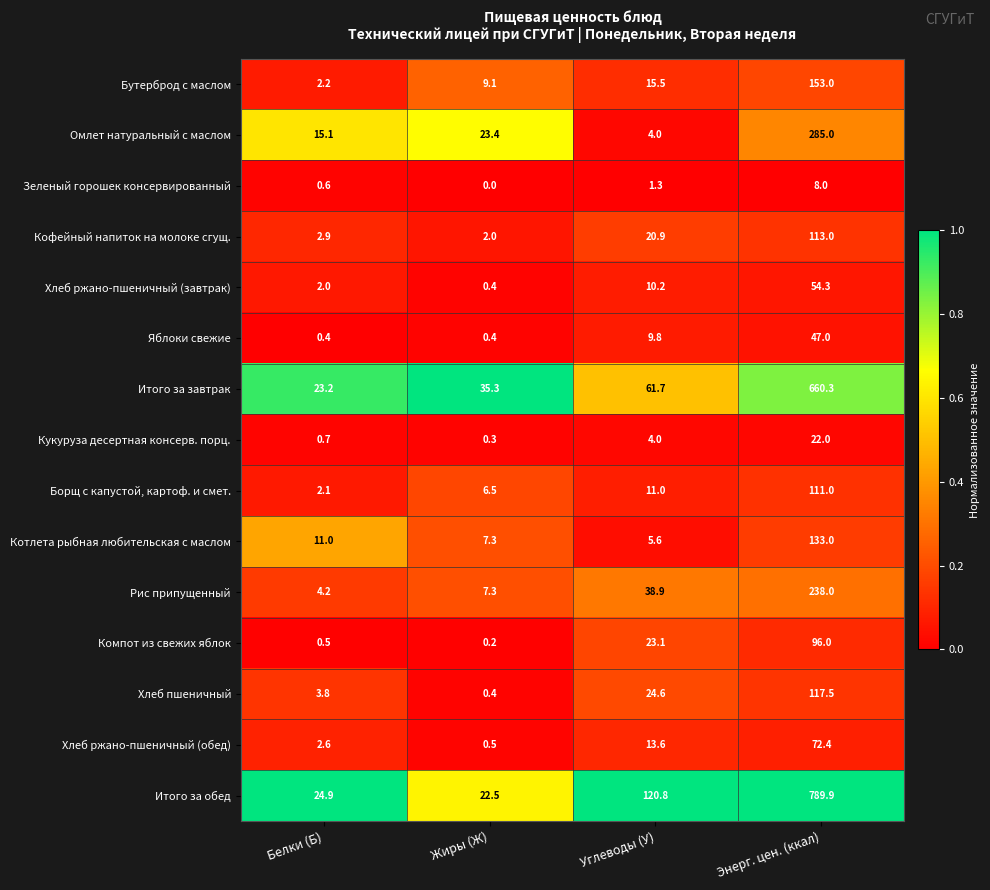

Which series changed the most between Жиры (Ж) and Углеводы (У)?

Итого за обед